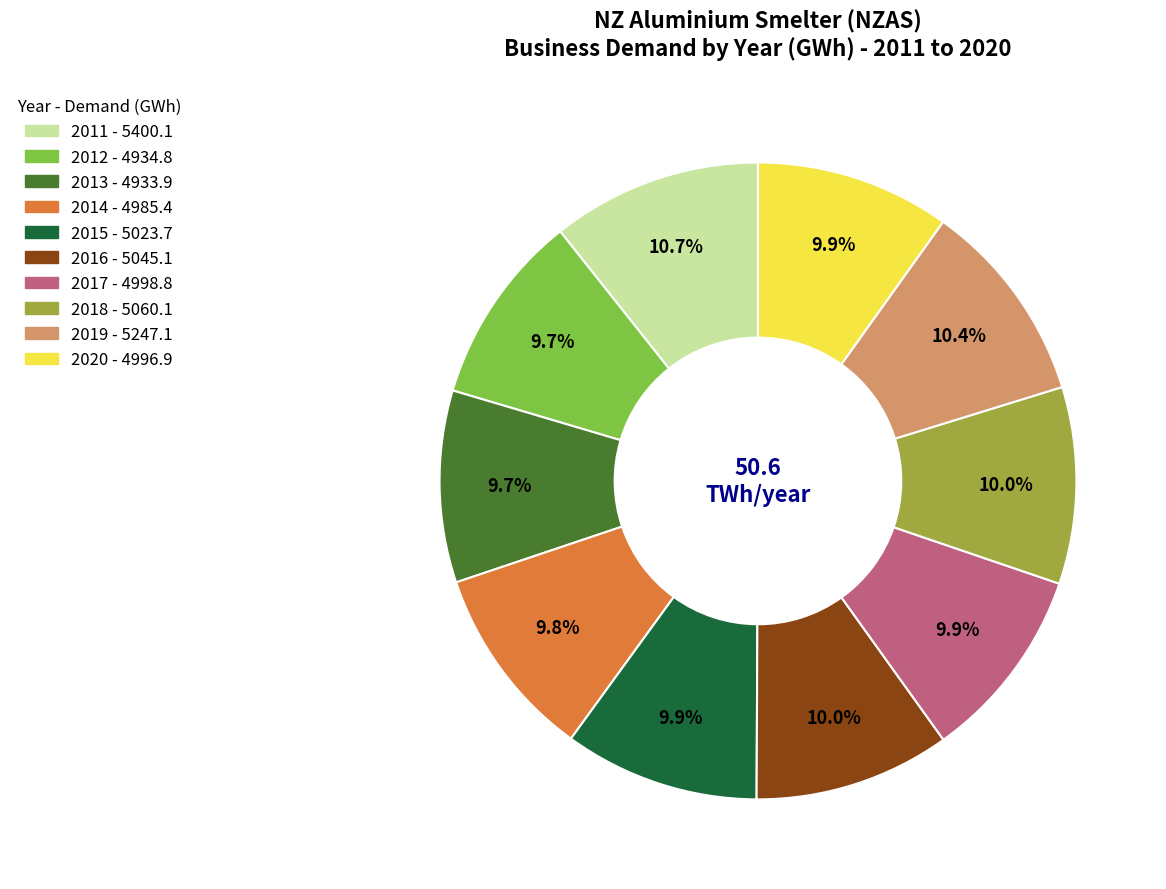

To the nearest percent, what percentage of the pie is 2018?

10%